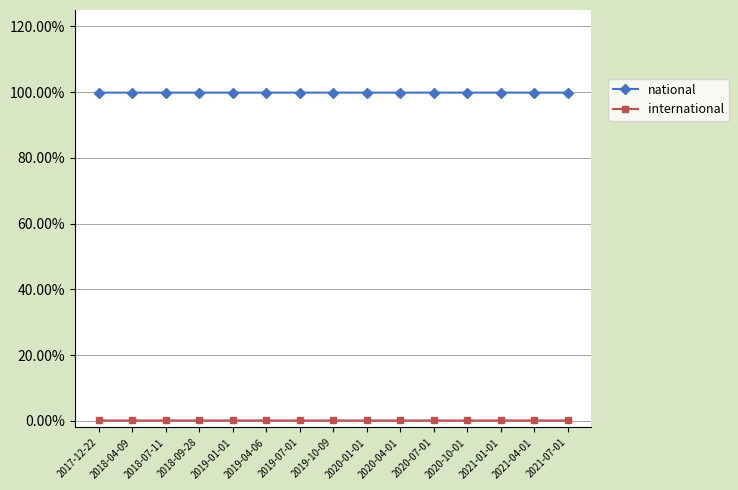

What is the value of the national point at the 3rd from the left?

1.0